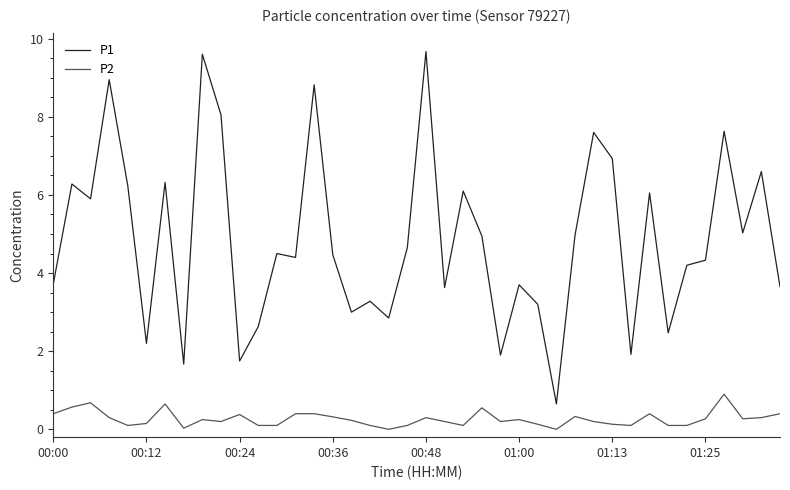

Which series has the widest spread of values?

P1